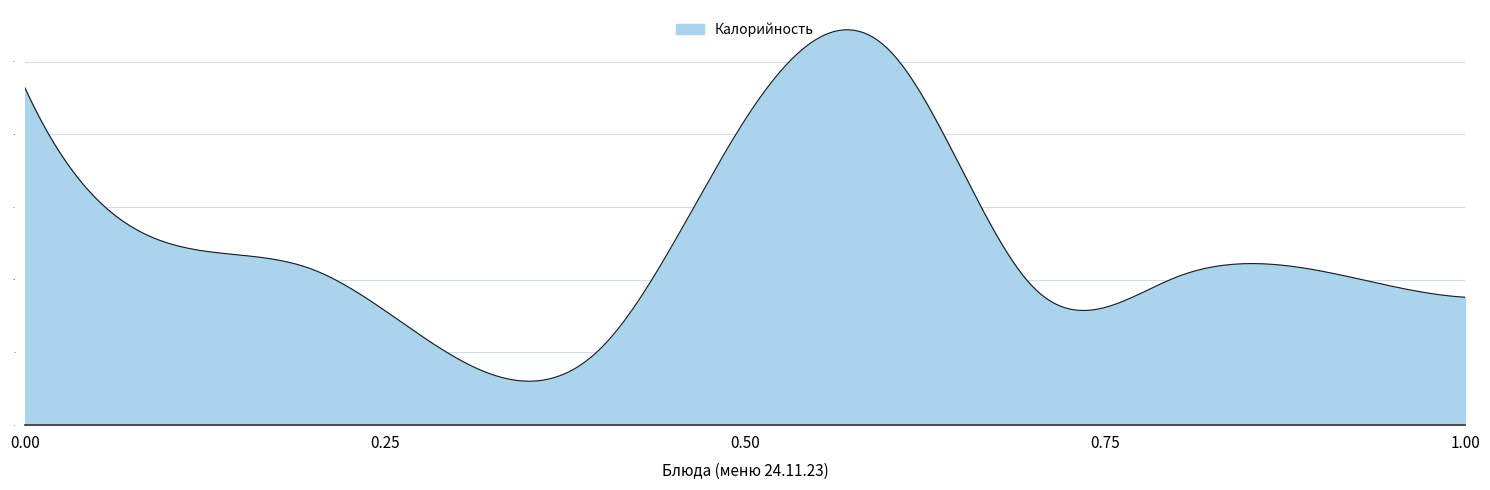

What is the difference between the maximum and second lowest values?

241.6